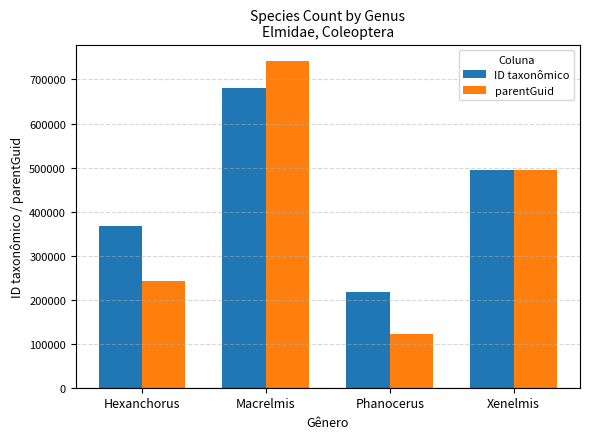

How many bars are there in total?

8